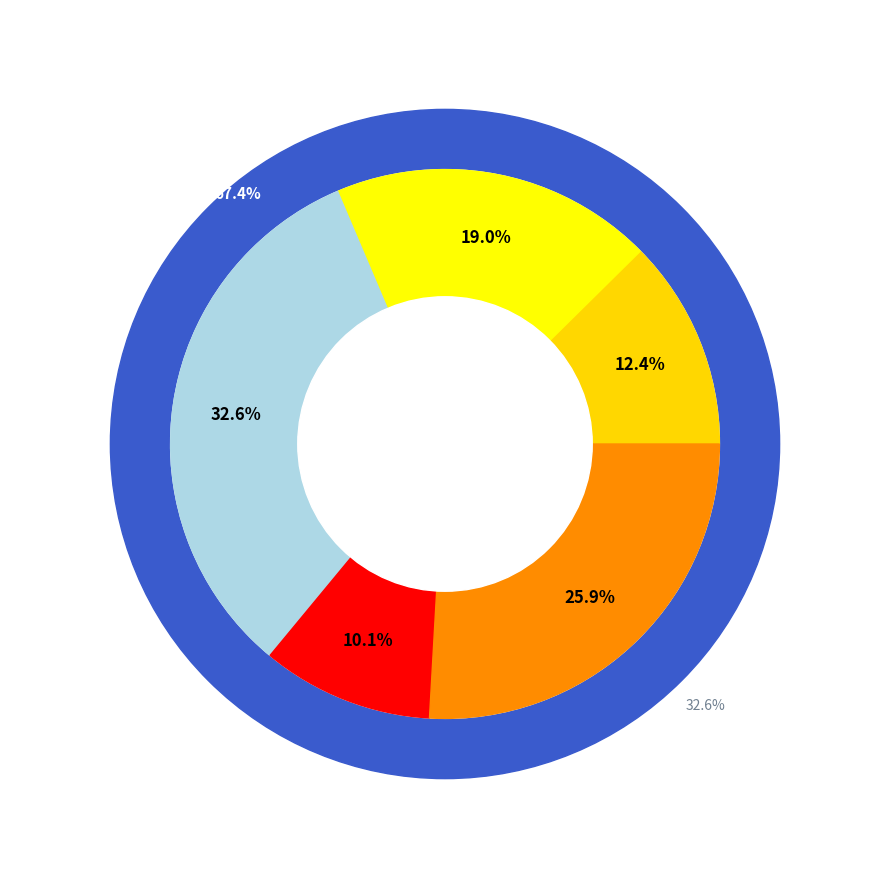

To the nearest percent, what is the average slice percentage?

20%